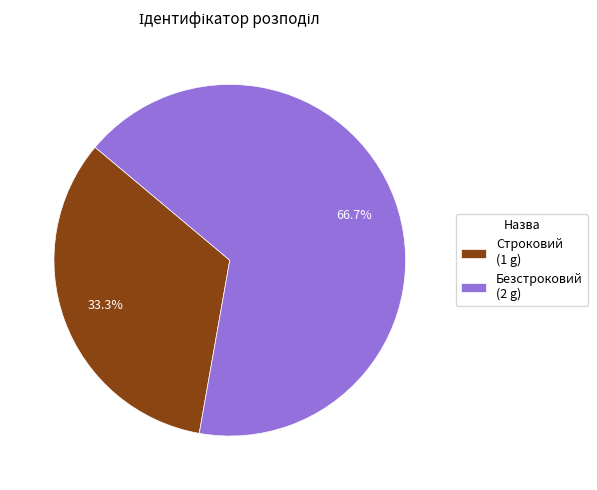

The Строковий slice represents 33% of the pie. True or false?

True